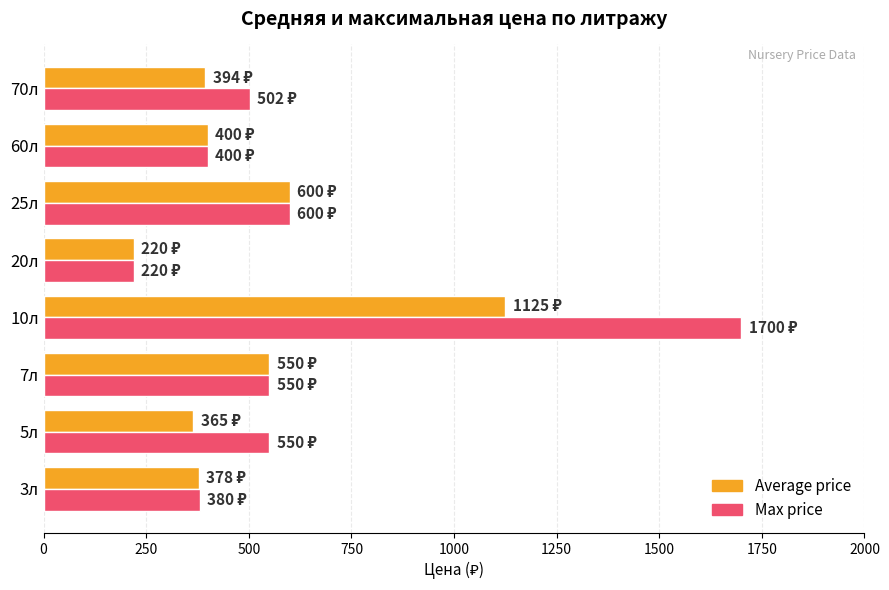

Which category has the highest value across all series?

10л